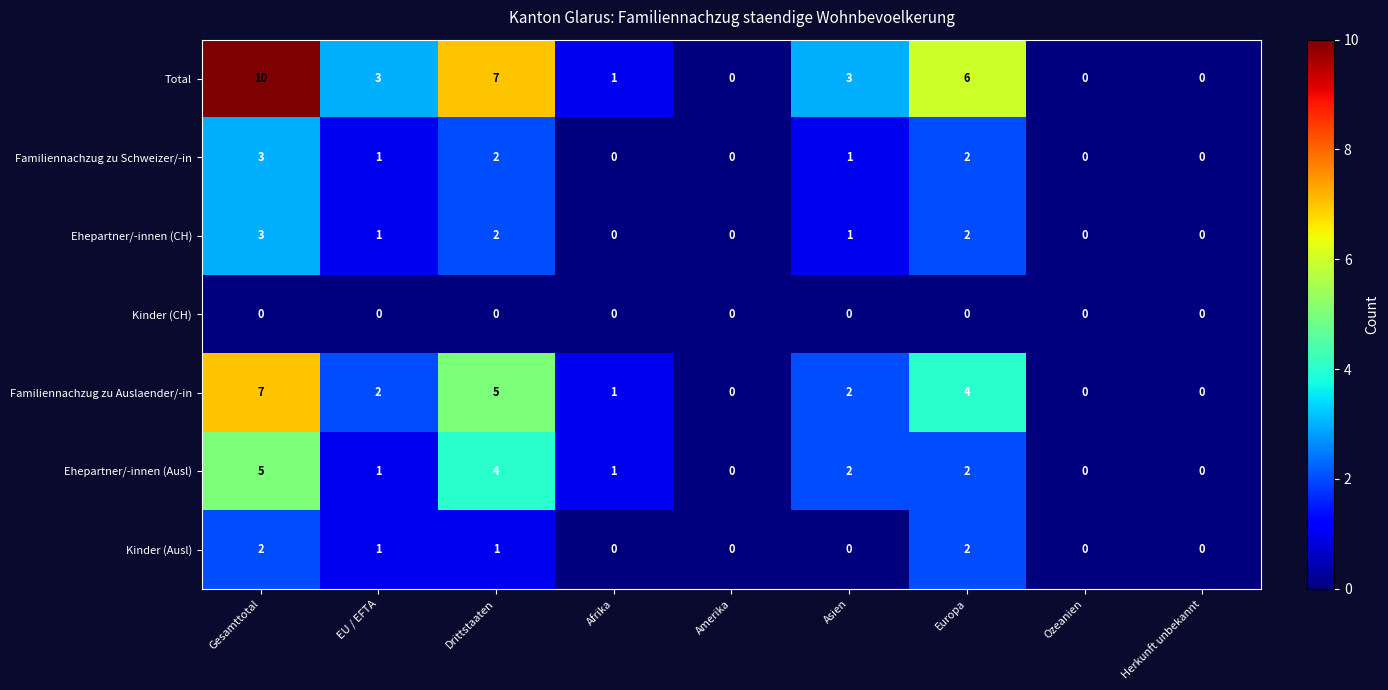

What is the highest value of the Total series?

10